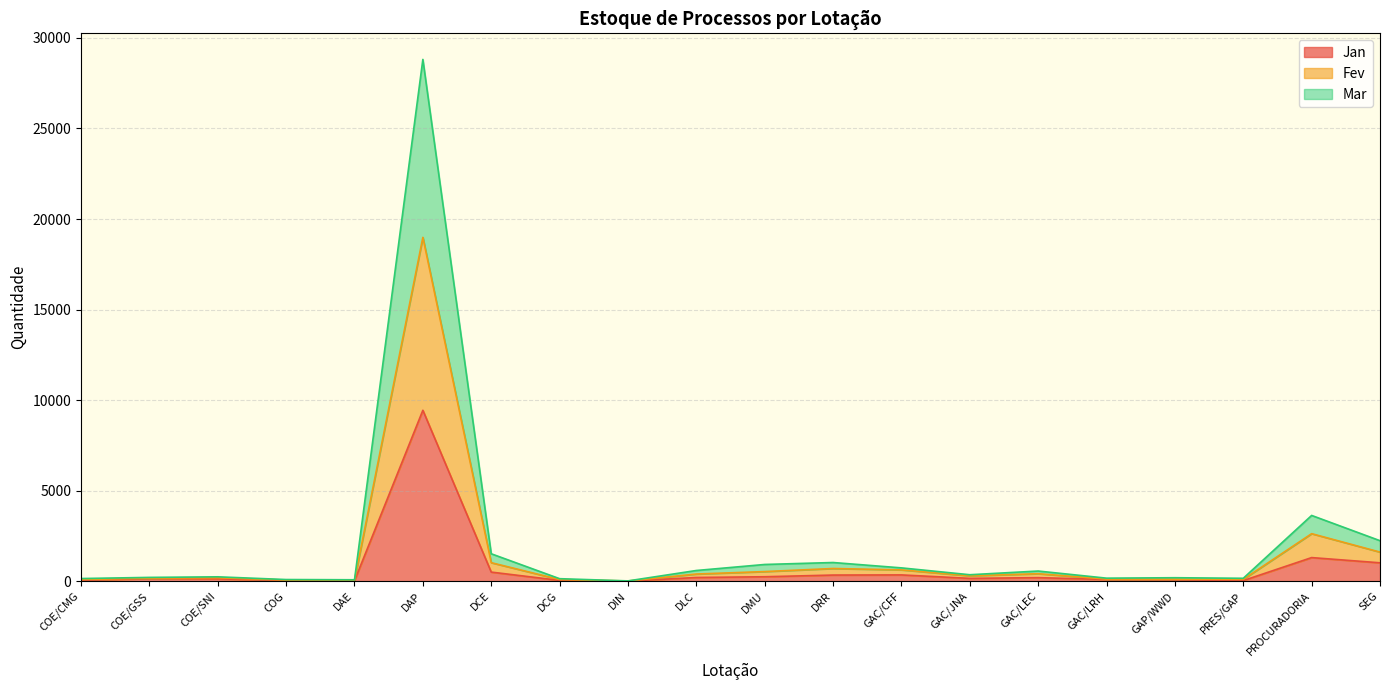

At which category does Mar reach its first local valley?

DAE